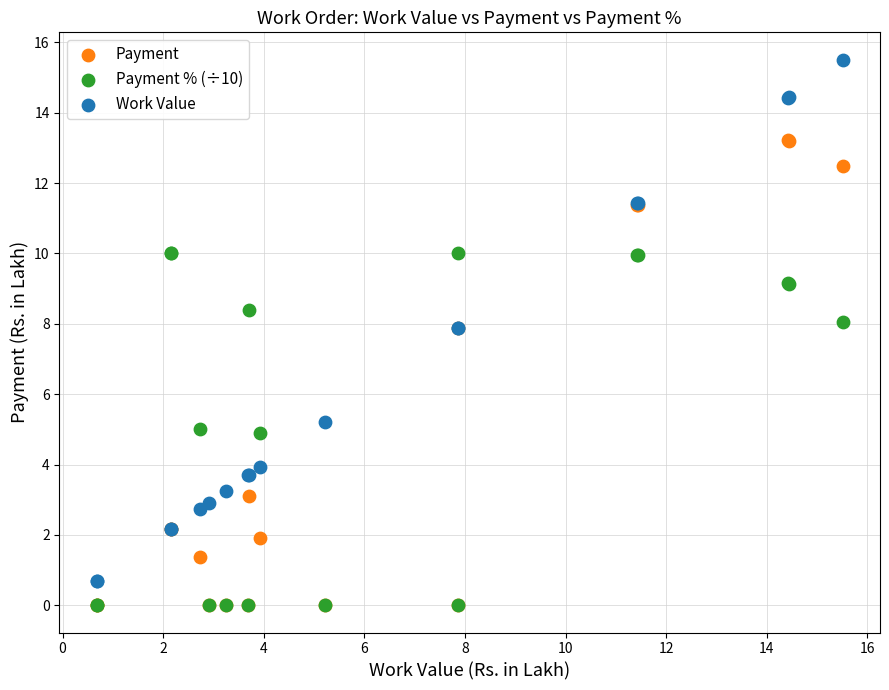

In the Payment series, what Y value is closest to 6?

7.9